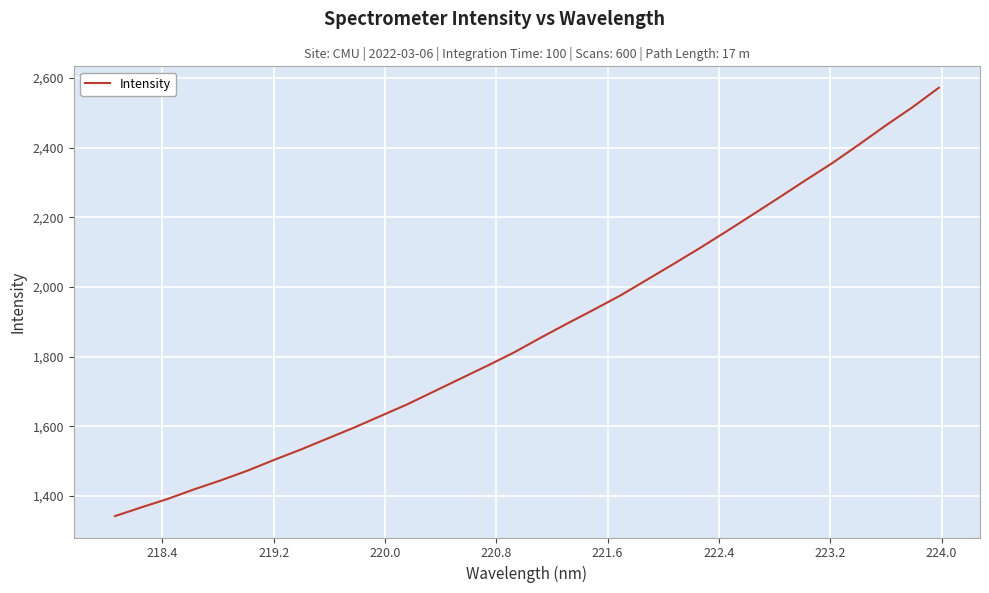

What is the difference between the maximum and minimum values?

1229.9